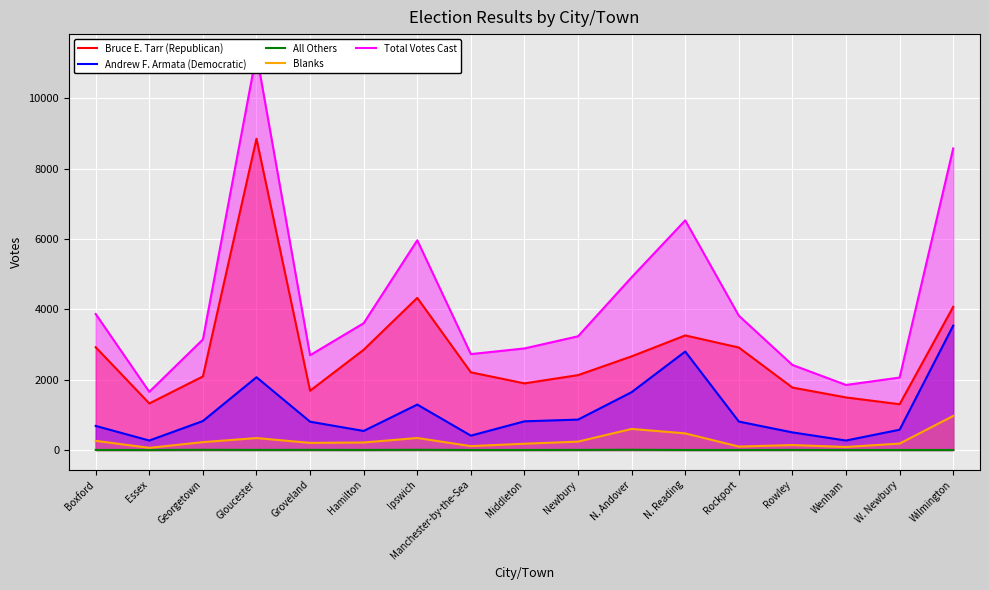

What is the total value across all series at Essex?

3306